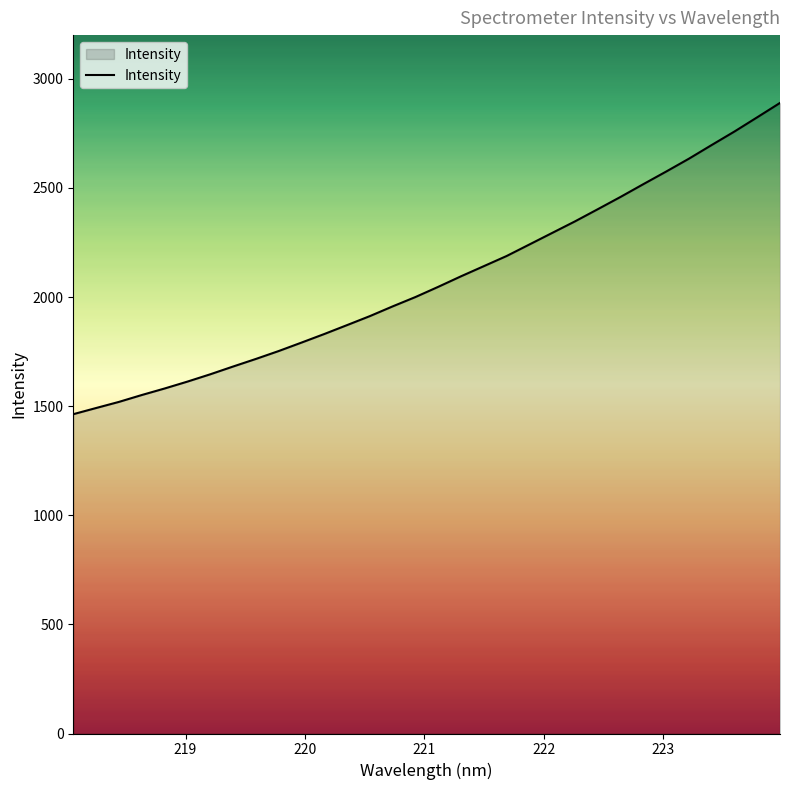

What is the minimum value shown in the chart?

1463.1